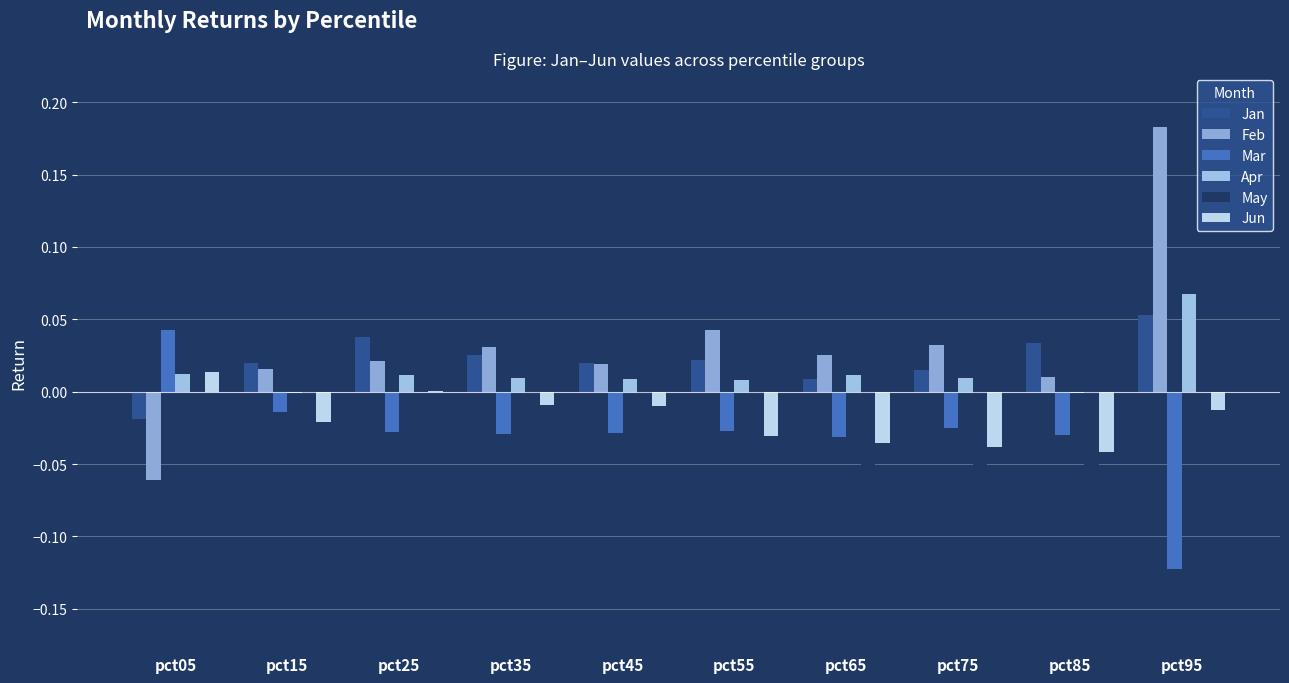

How many series are shown in this chart?

6